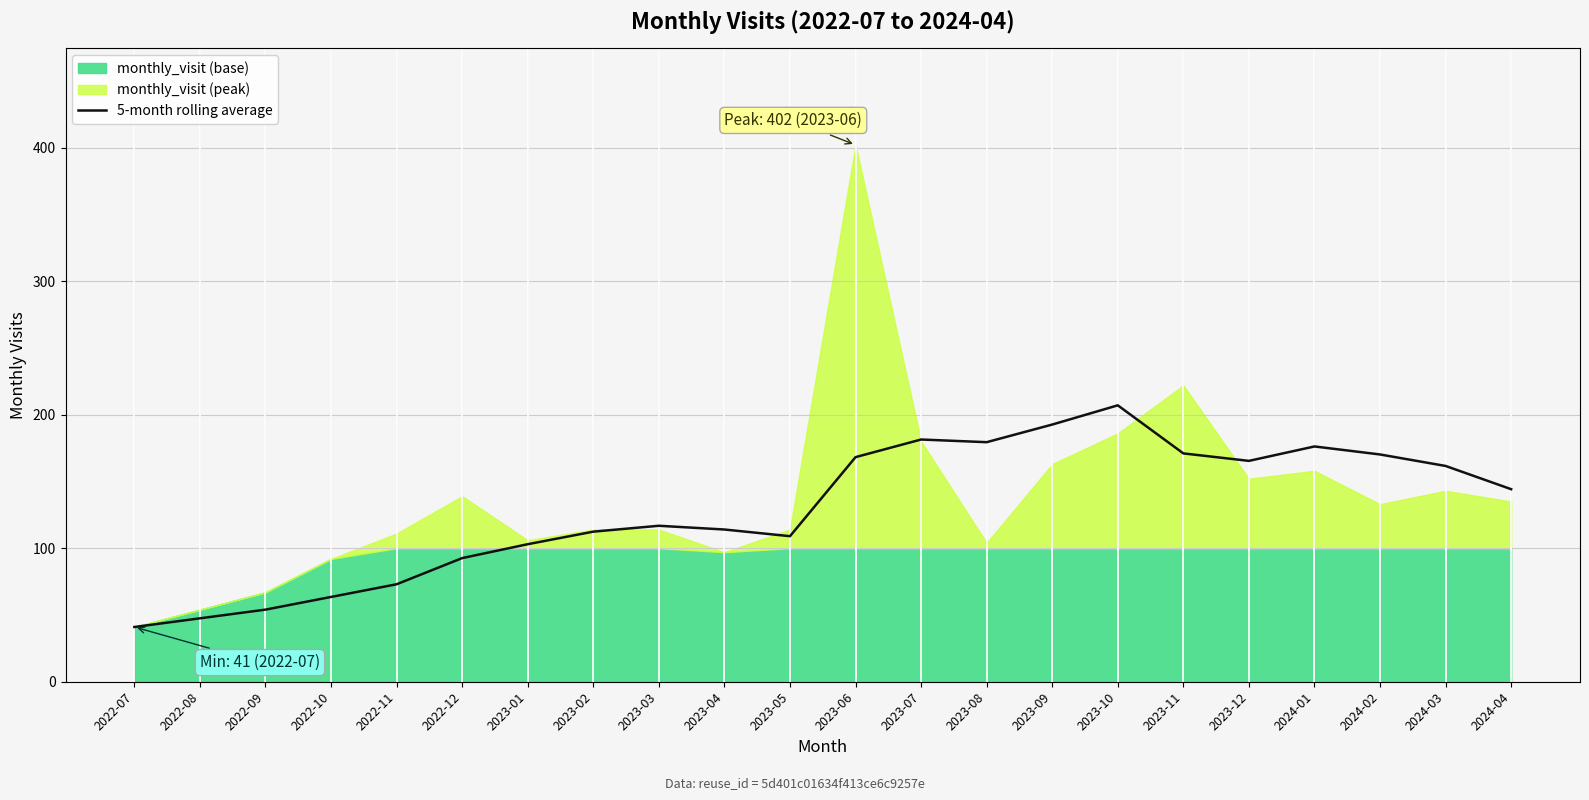

The chart shows a value of 263.4 at 2024-01. True or false?

False